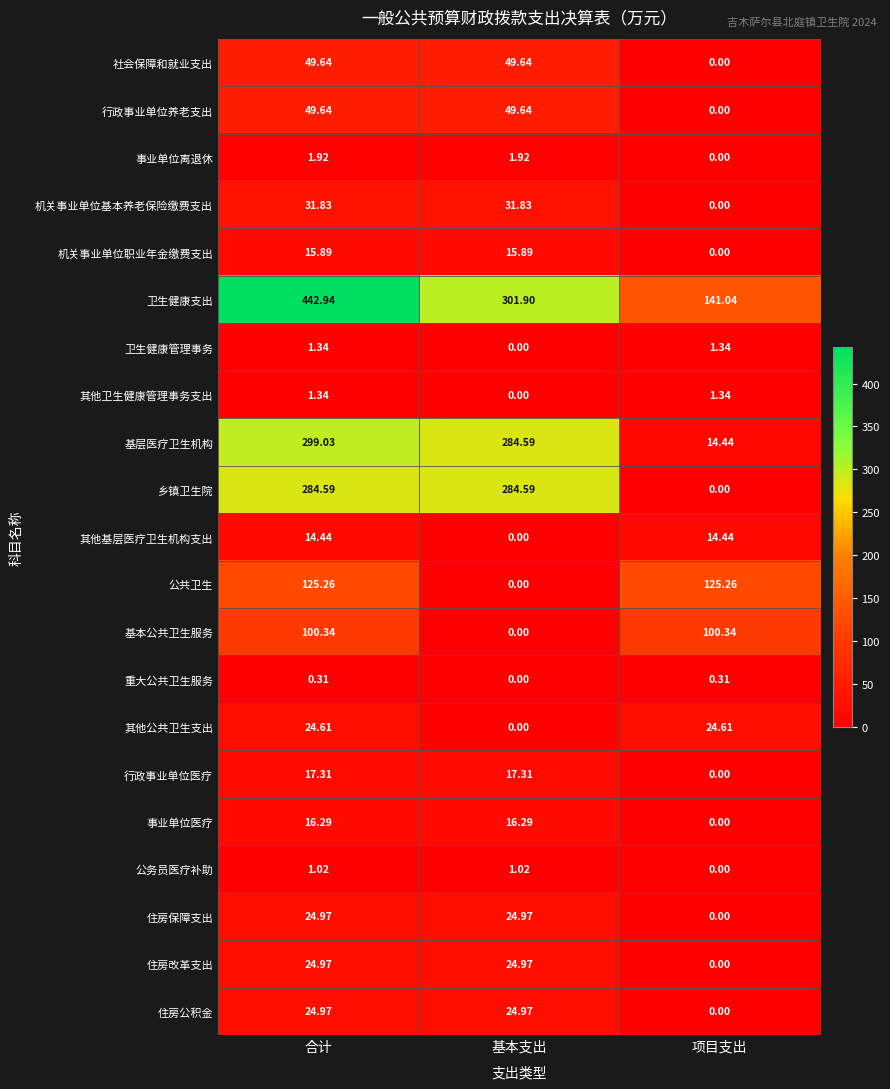

Which series has the largest total across all categories?

卫生健康支出